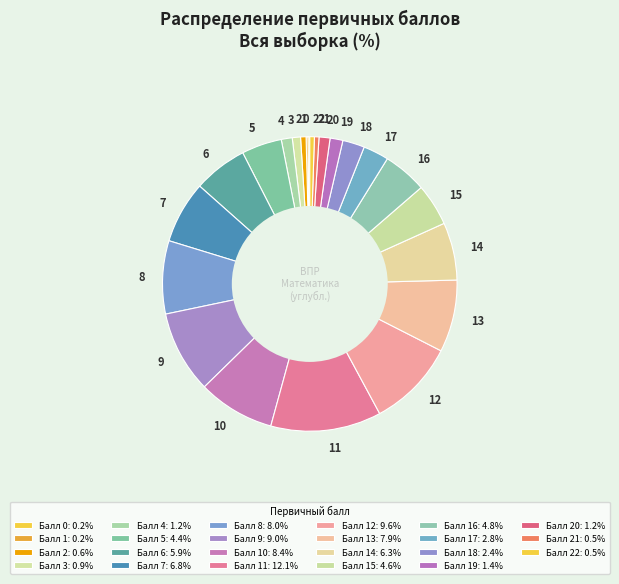

Is there a majority slice in this chart?

No